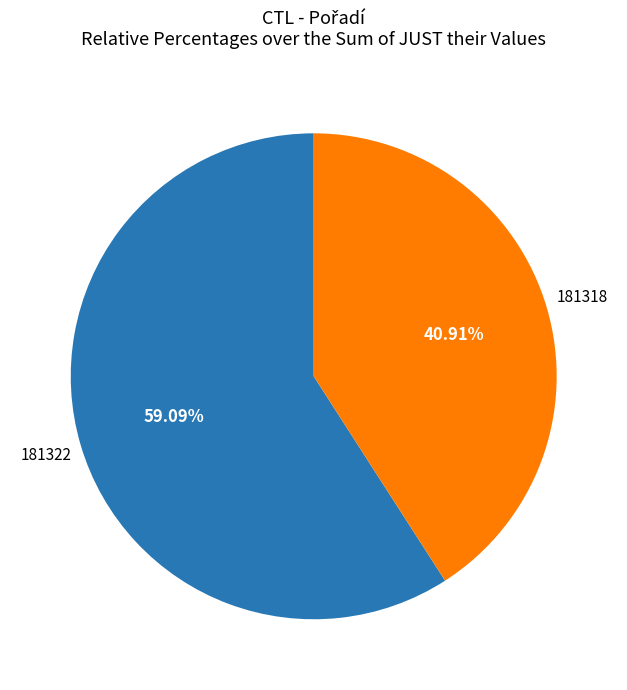

Is there a majority slice in this chart?

Yes